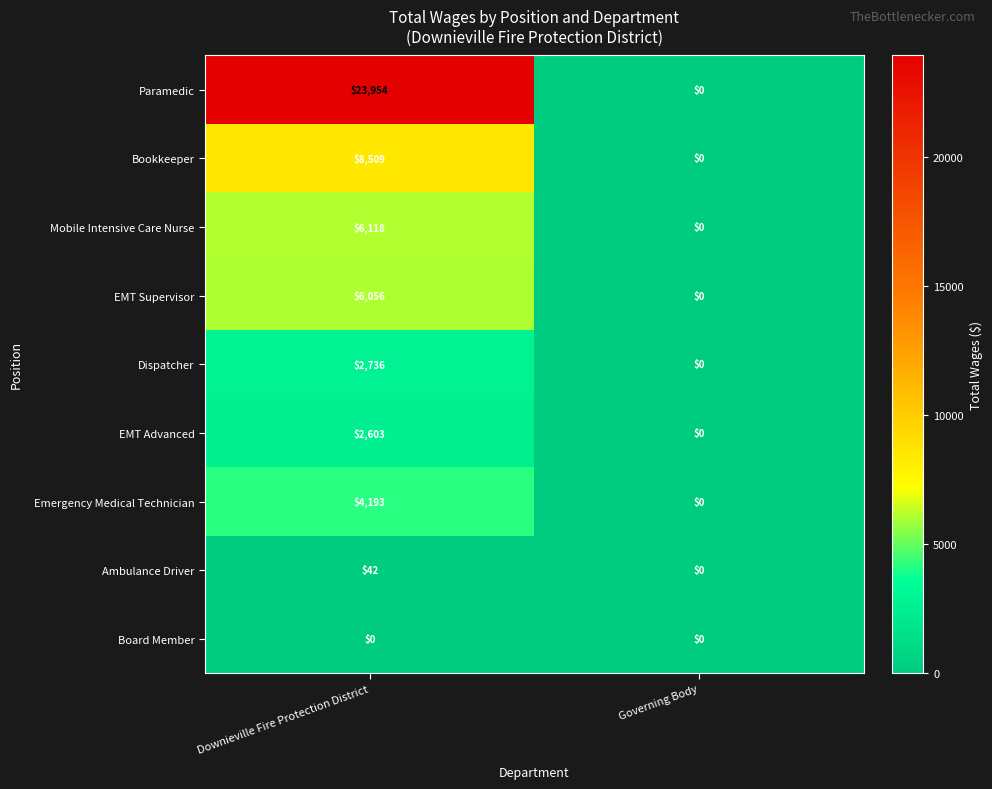

What is the maximum value shown in the chart?

23954